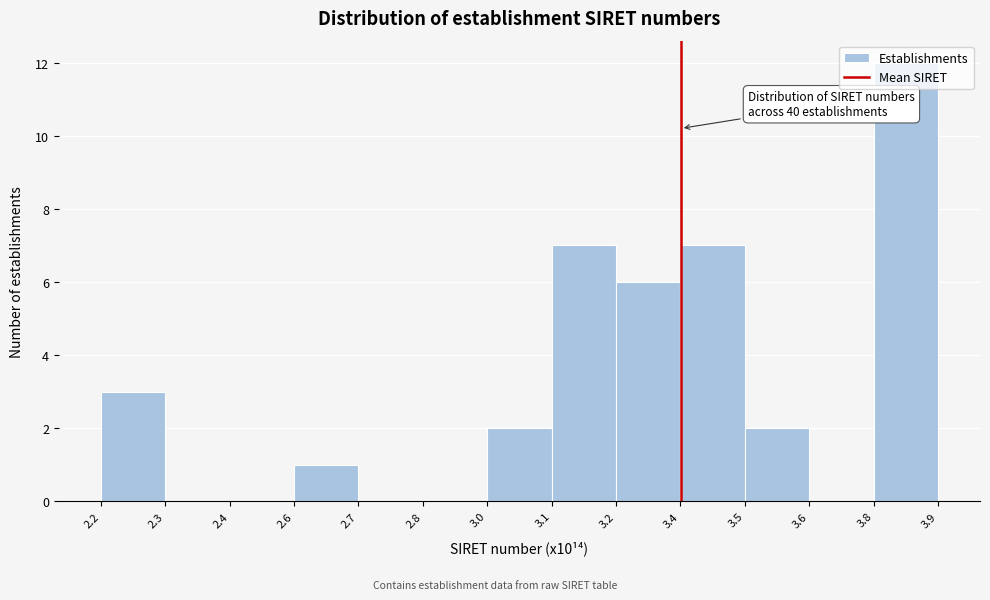

What is the sum of all values?

40